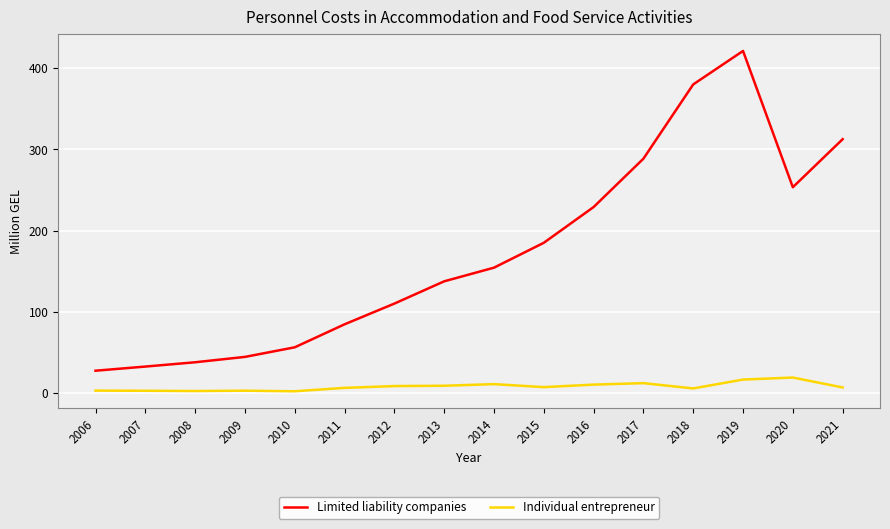

At which label is Limited liability companies closest to 224?

2016